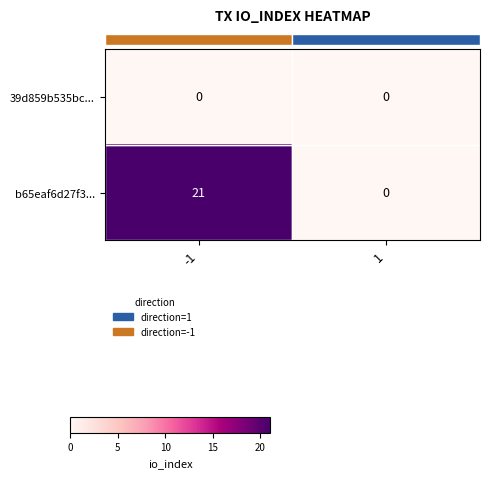

The value of b65eaf6d27f3... at -1 is 21. True or false?

True